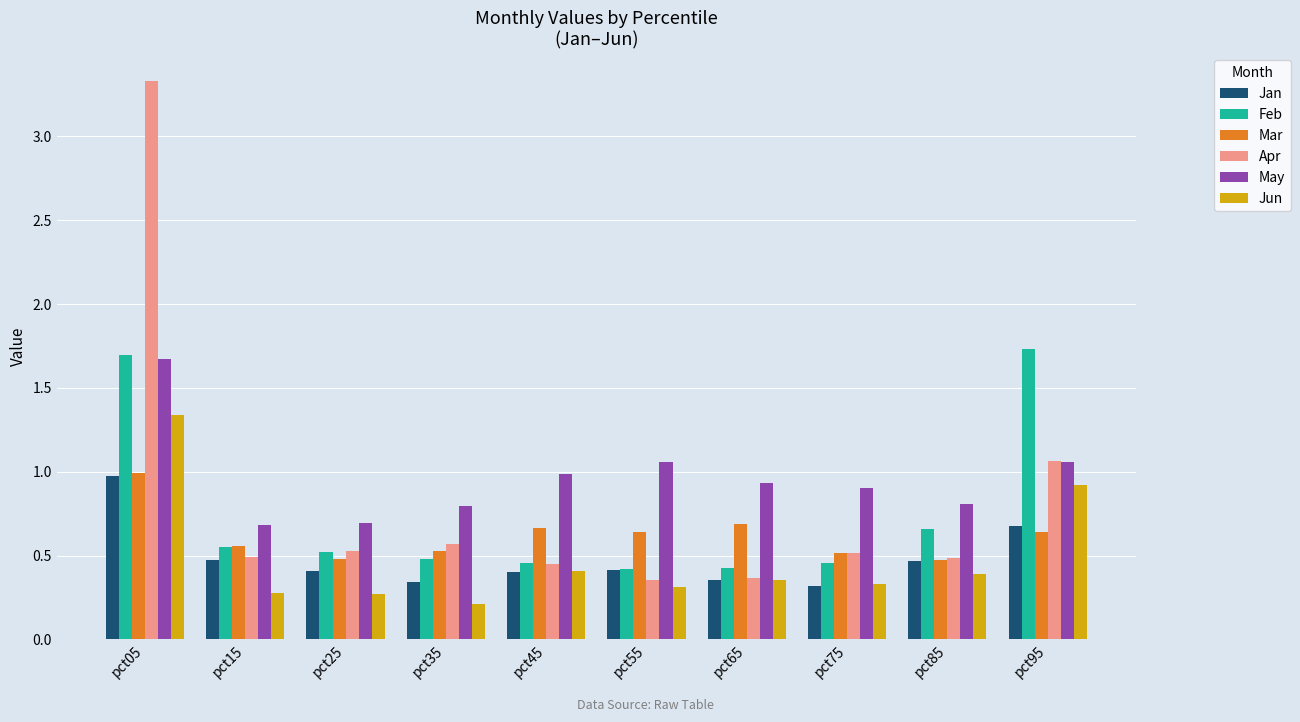

Which series has the largest range (max minus min)?

Apr